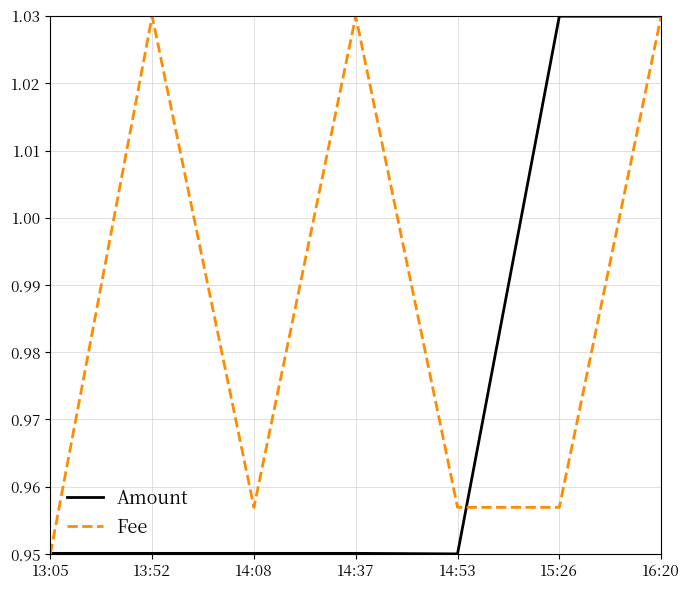

What position from the left is 15:26?

6